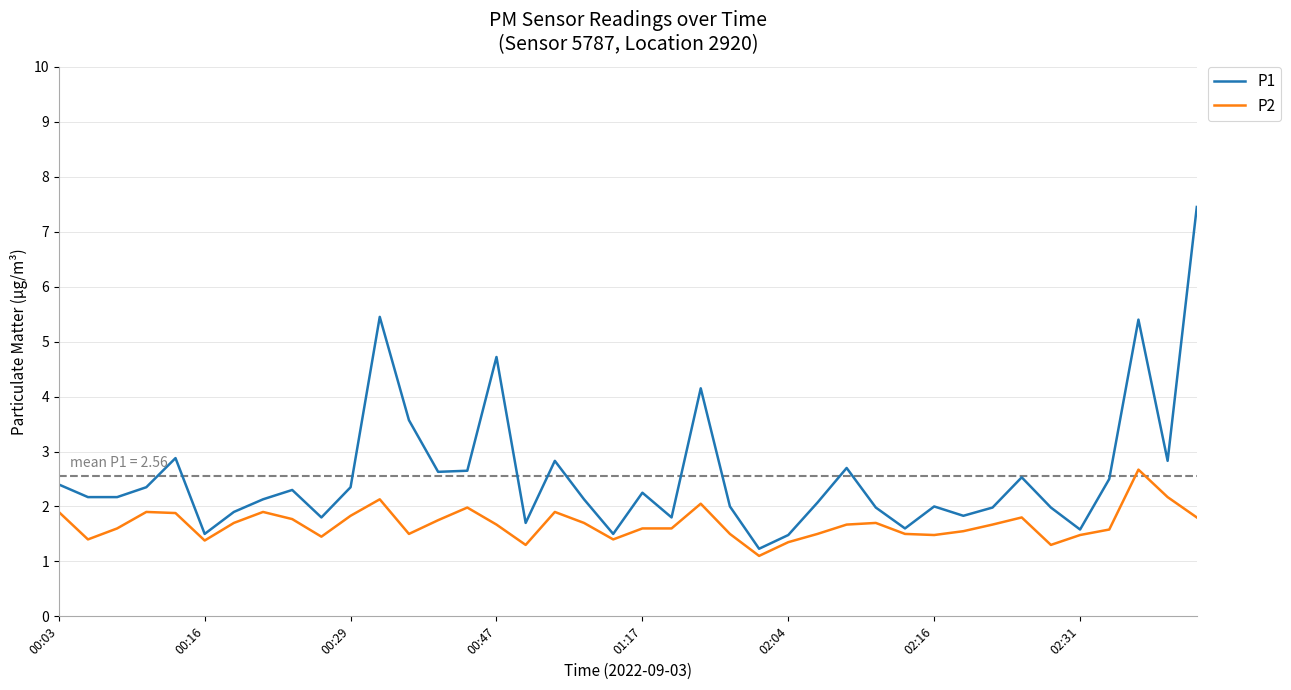

Which series has the largest total across all categories?

P1